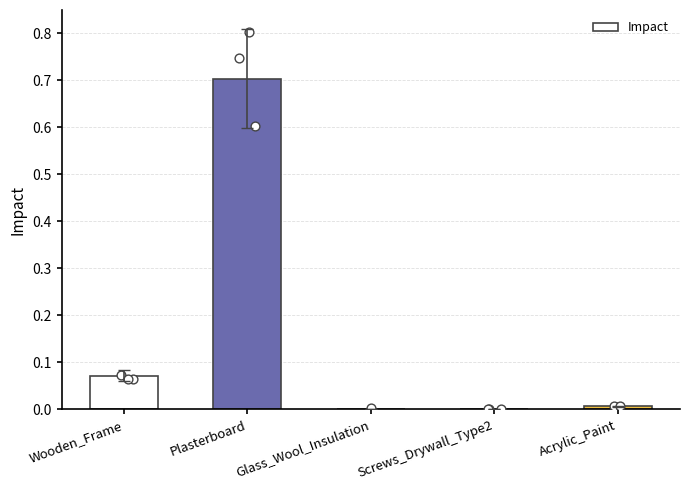

Between Wooden_Frame and Acrylic_Paint, which is larger?

Wooden_Frame